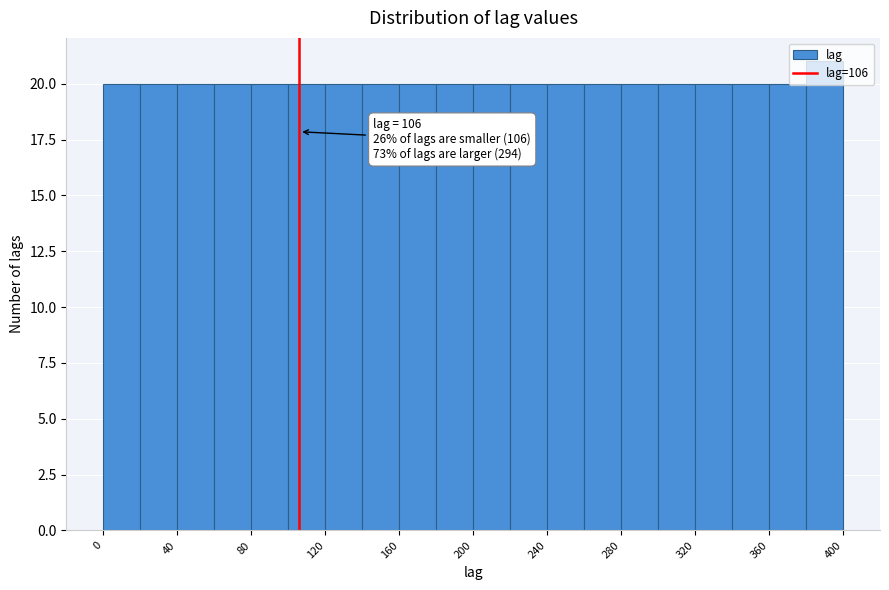

Which range on the x-axis has the tallest bar?

380 to 400